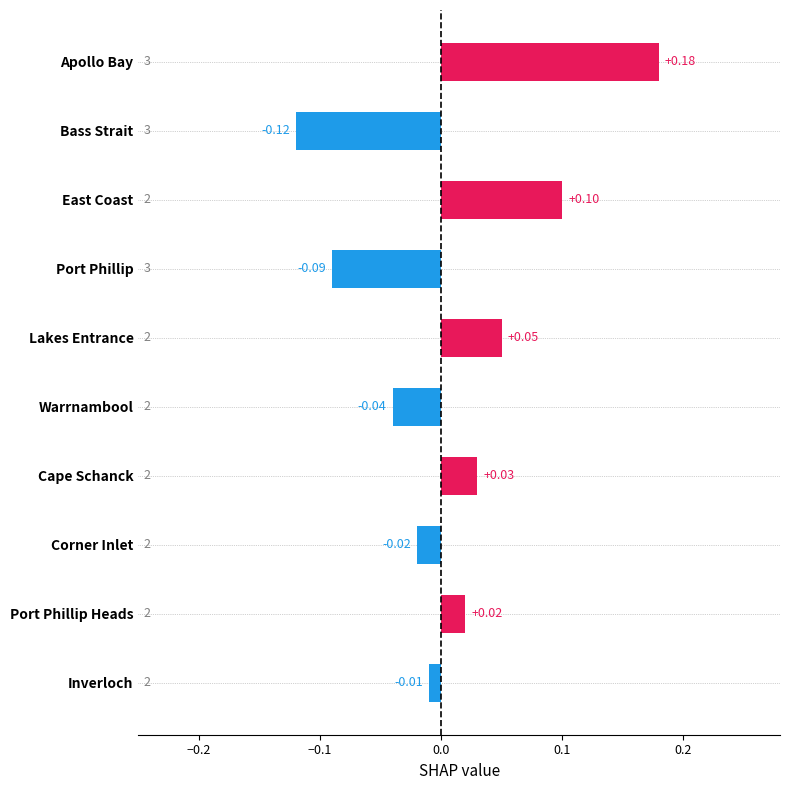

What is the label of the 8th bar from the bottom?

East Coast